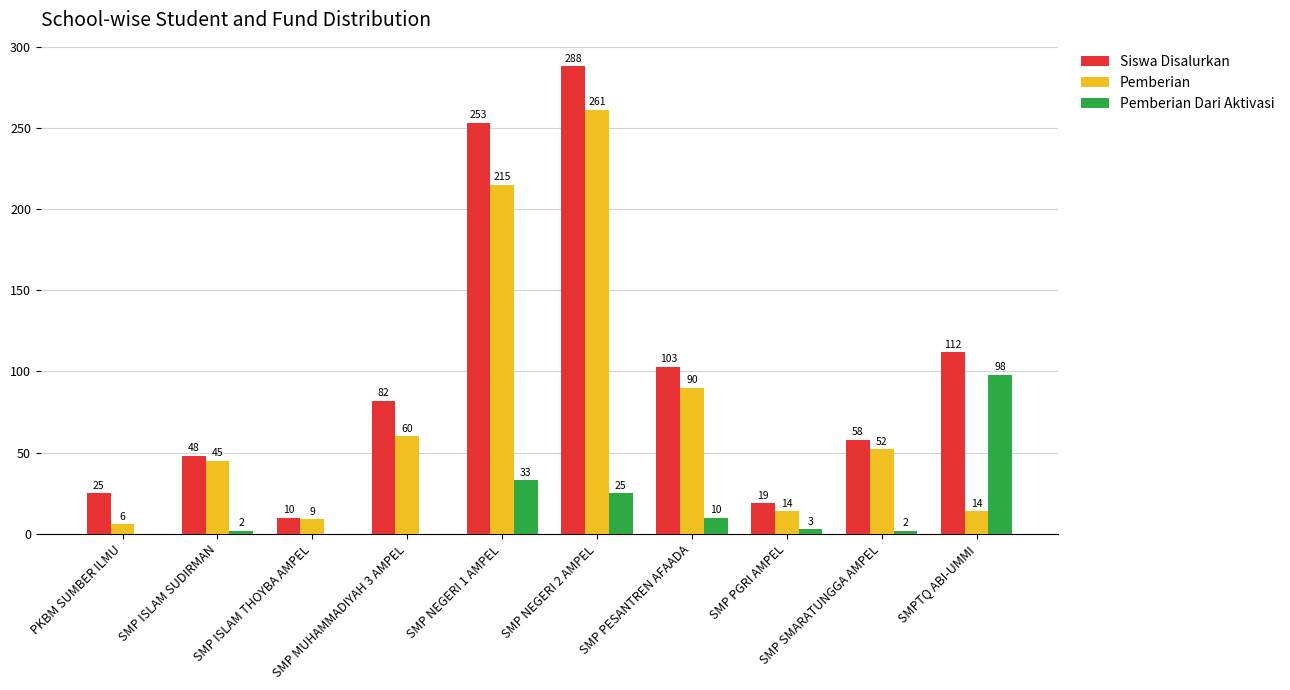

What is the sum of all Siswa Disalurkan values?

998